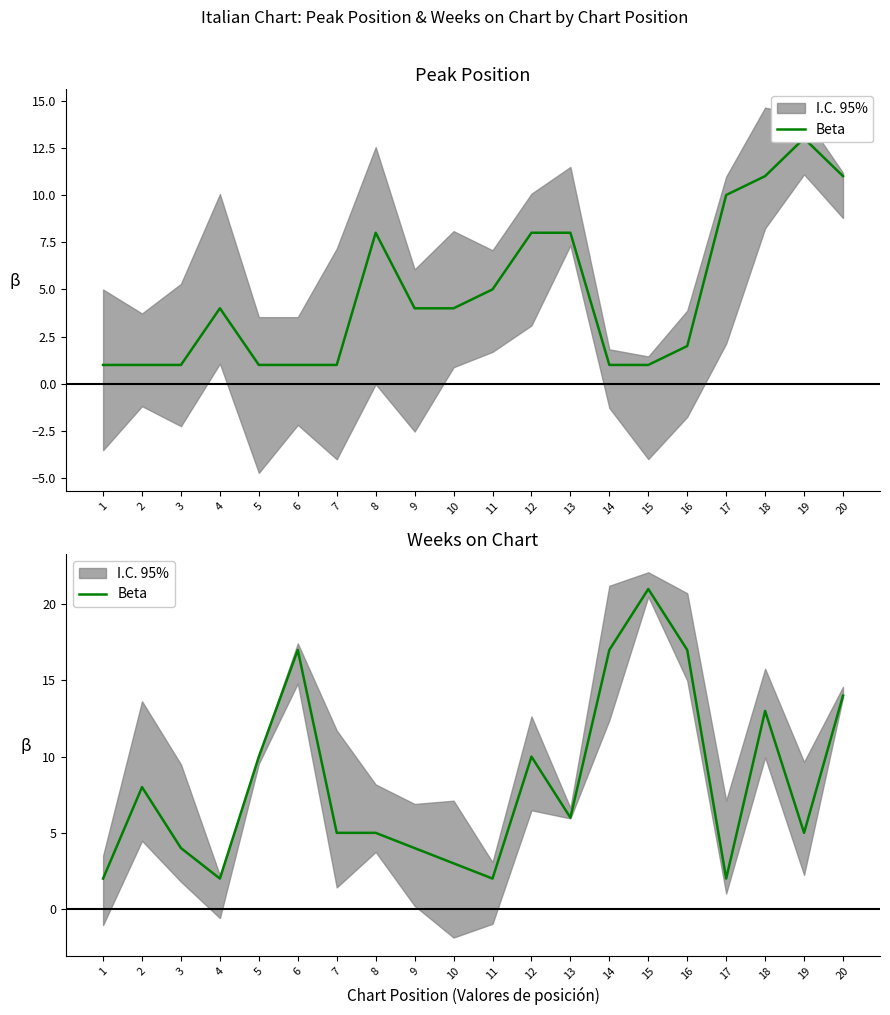

Where is the data nearest to the value 11?

5